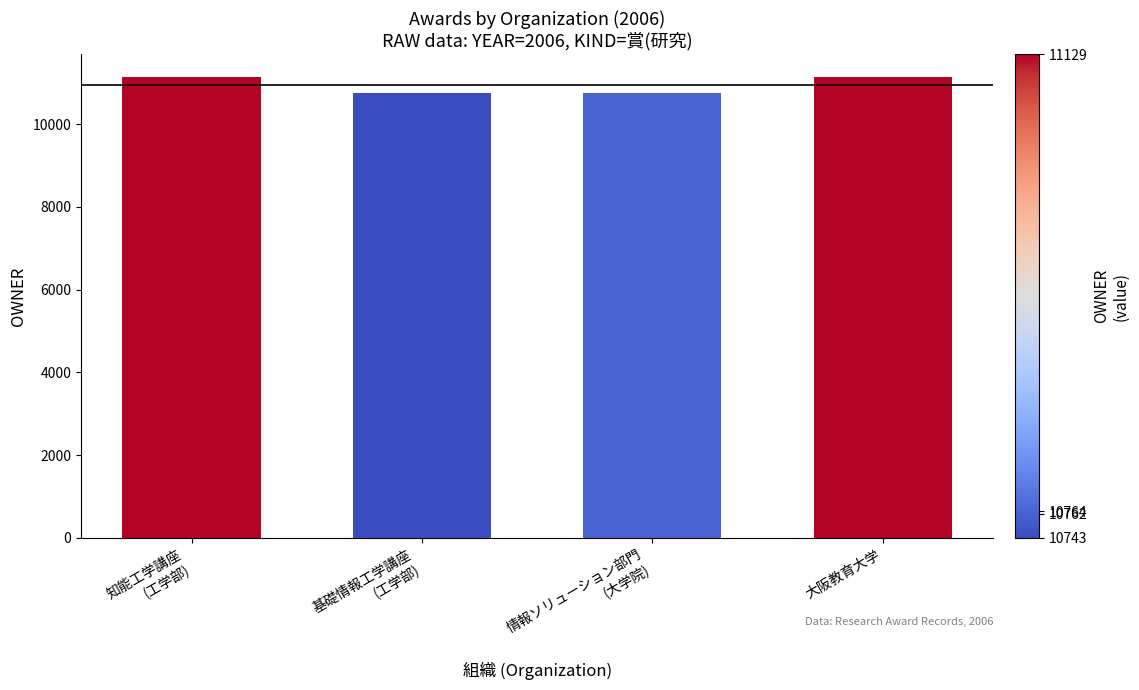

What is the label of the 2nd bar from the right?

情報ソリューション部門
(大学院)